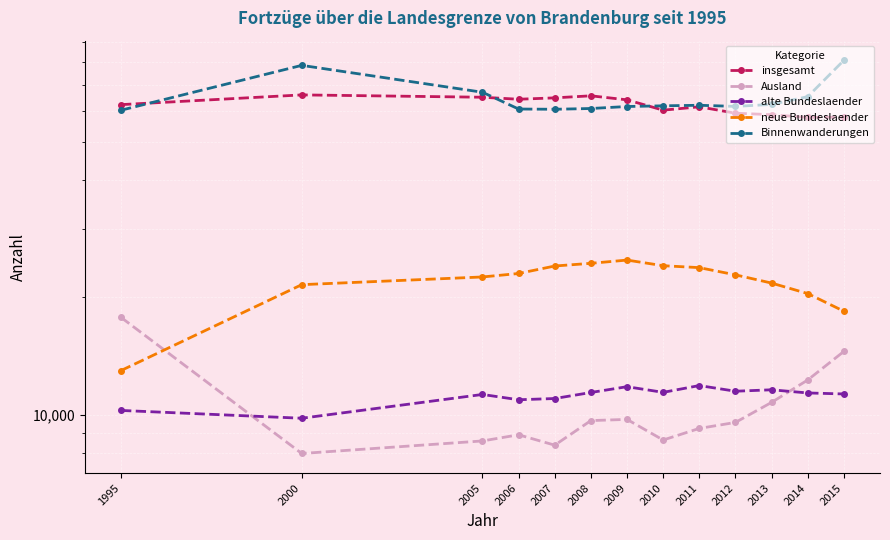

What is the maximum value for alte Bundeslaender?

11897